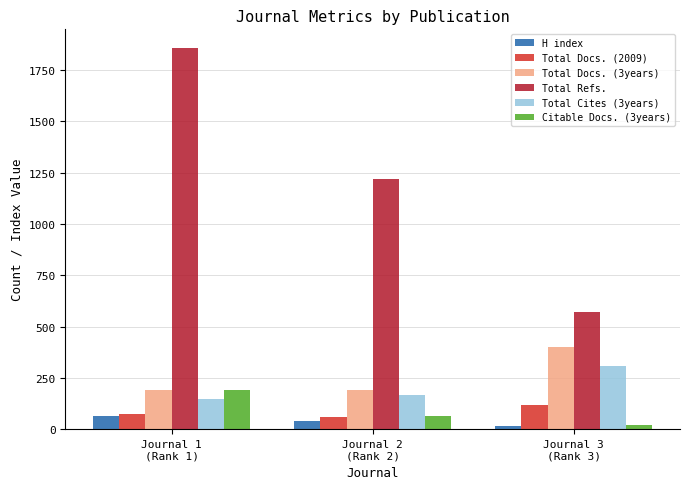

What value does the H index series have at Journal 2
(Rank 2)?

38